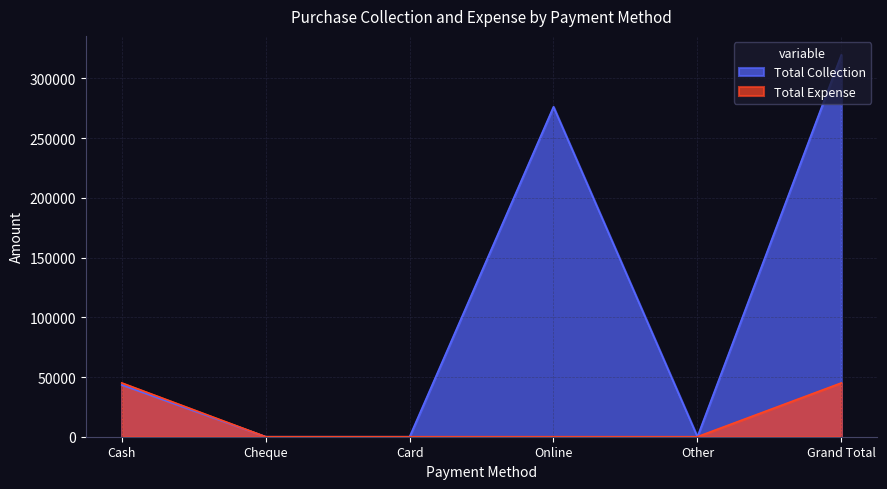

Between Grand Total and Online, which is larger?

Grand Total